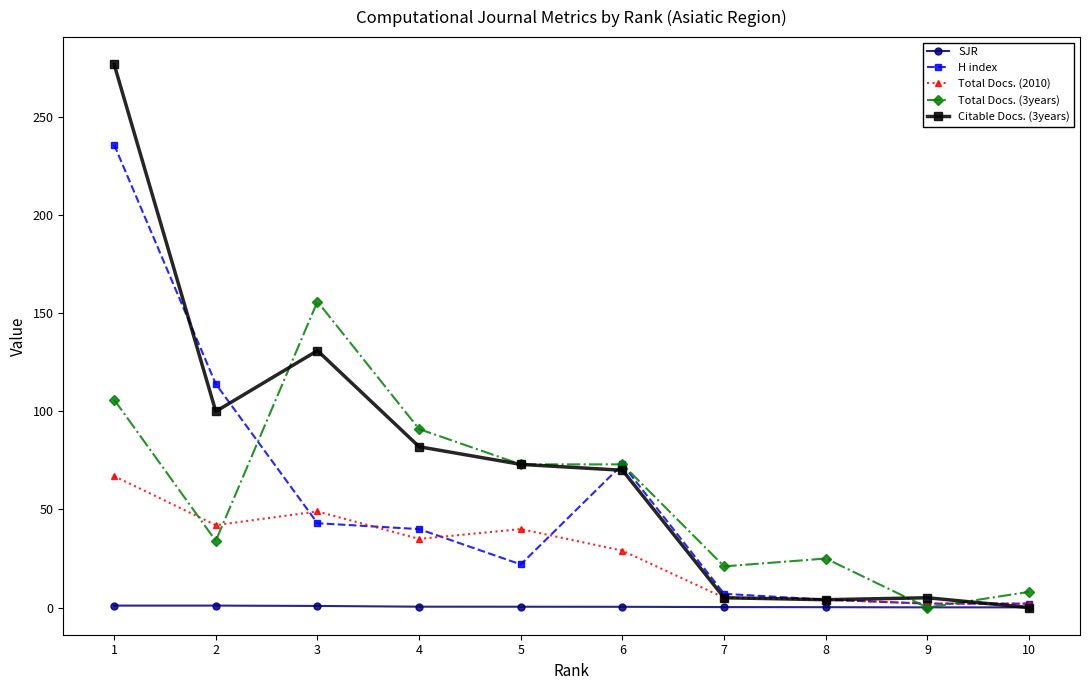

Between 4 and 8, which series saw the biggest shift?

Citable Docs. (3years)